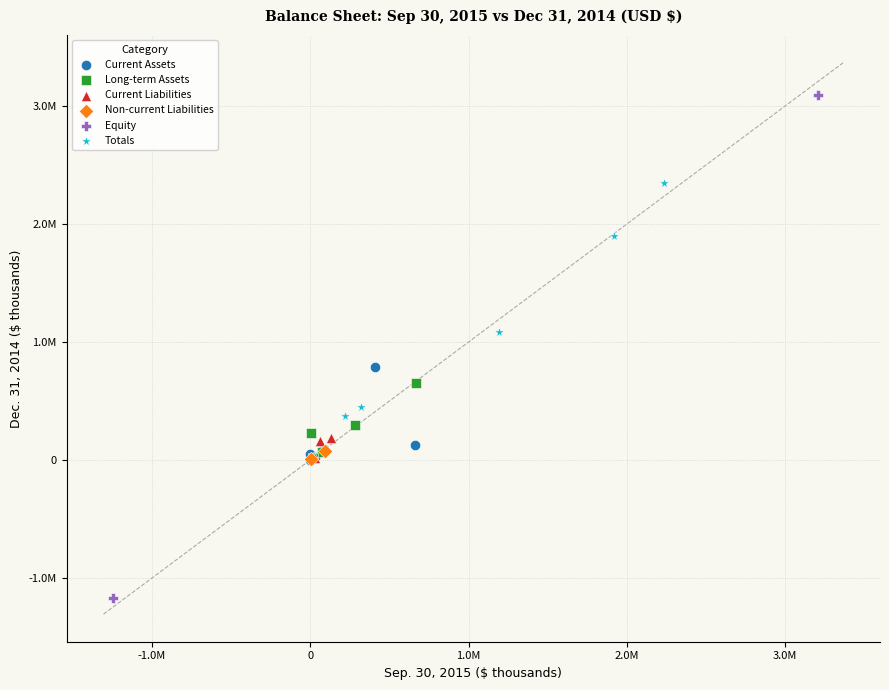

What are all the series names shown in the legend?

Current Assets, Long-term Assets, Current Liabilities, Non-current Liabilities, Equity, Totals